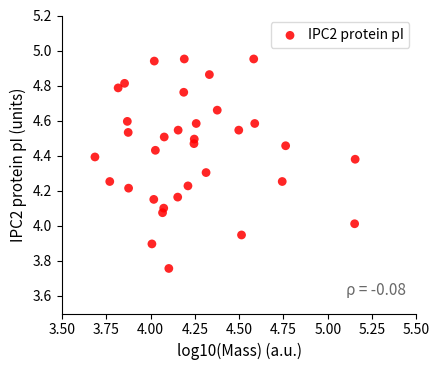

What is the range of X values (max minus min)?

1.5